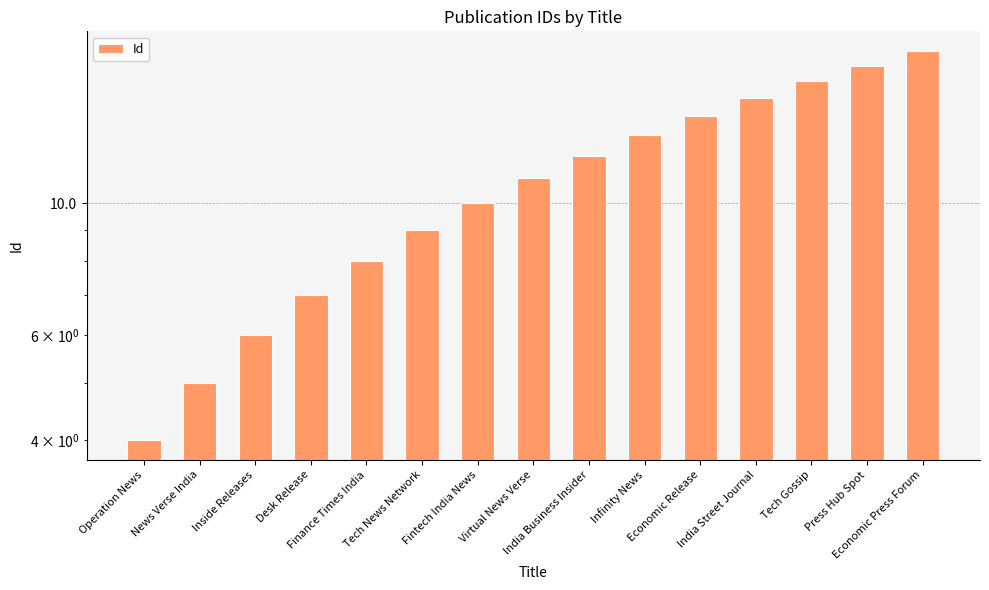

Reading left to right, list all the values displayed in this chart.

Operation News=4	News Verse India=5	Inside Releases=6	Desk Release=7	Finance Times India=8	Tech News Network=9	Fintech India News=10	Virtual News Verse=11	India Business Insider=12	Infinity News=13	Economic Release=14	India Street Journal=15	Tech Gossip=16	Press Hub Spot=17	Economic Press Forum=18